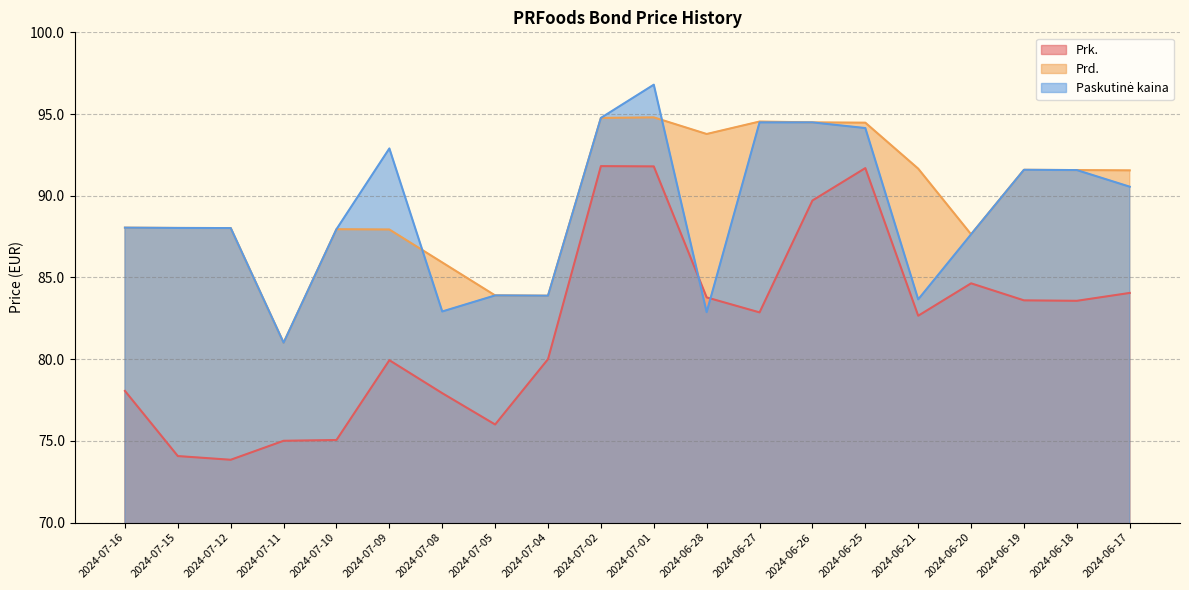

At which label does Prd. reach its minimum?

2024-07-11